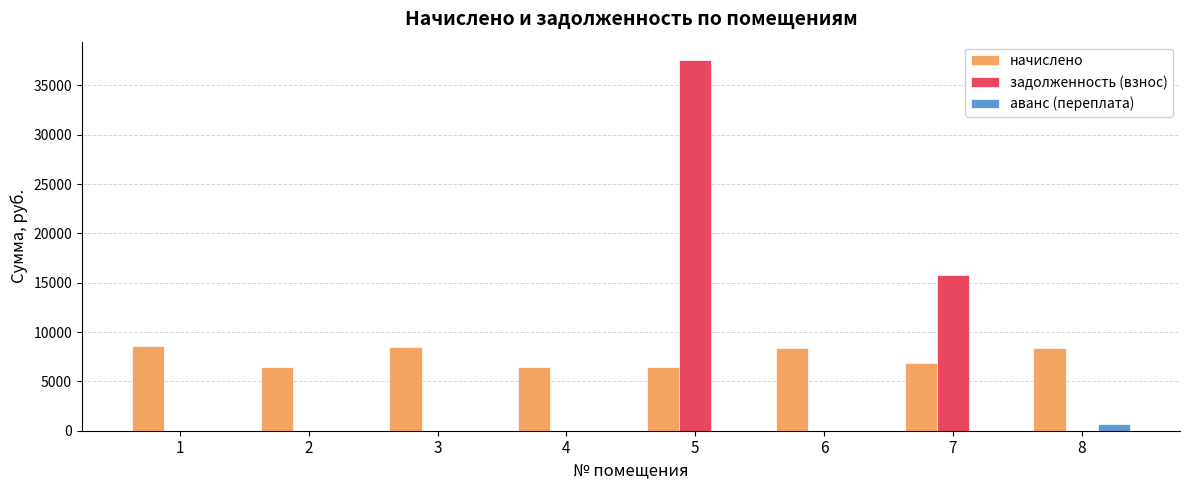

What is the maximum value for задолженность (взнос)?

37551.2